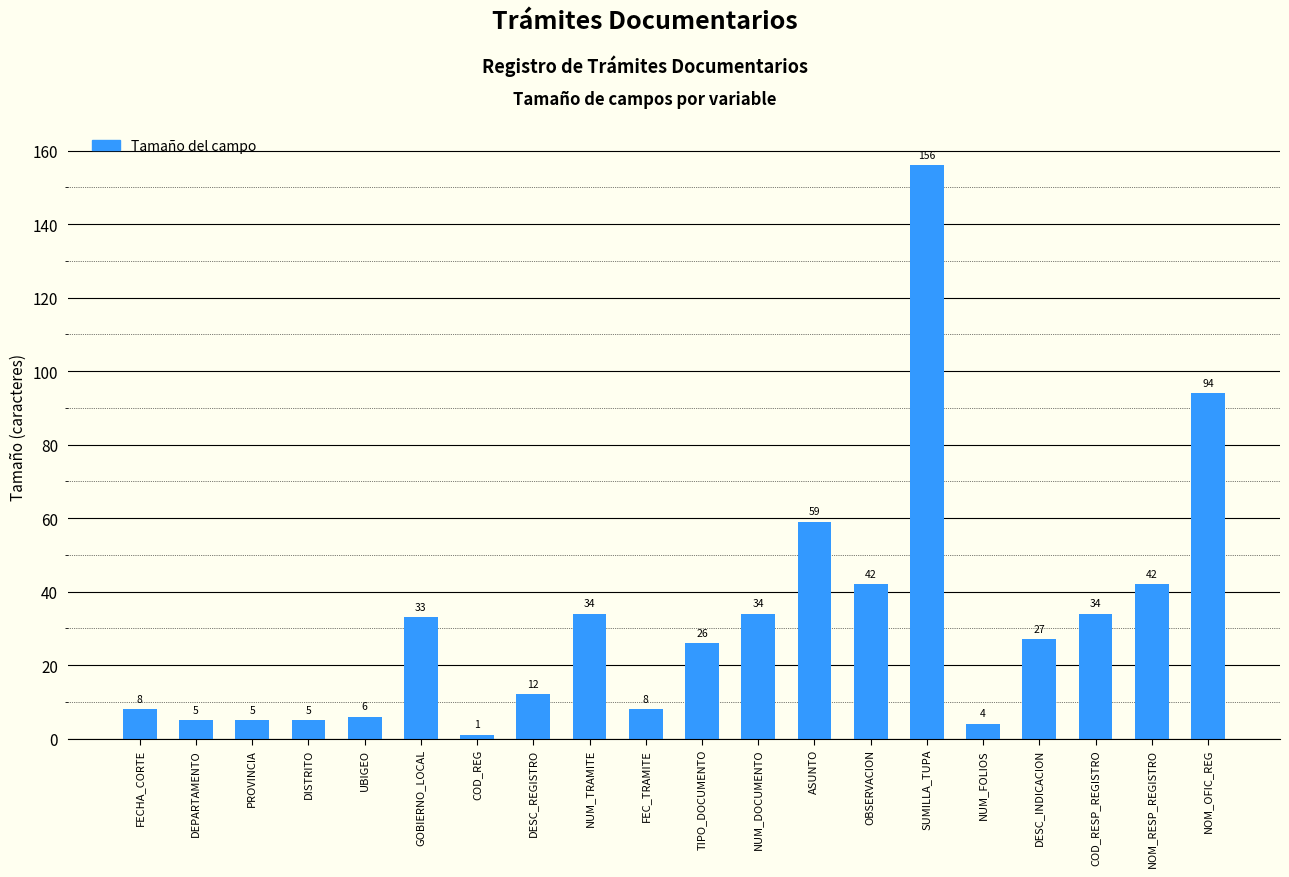

At which category does the chart reach its peak across all series?

SUMILLA_TUPA